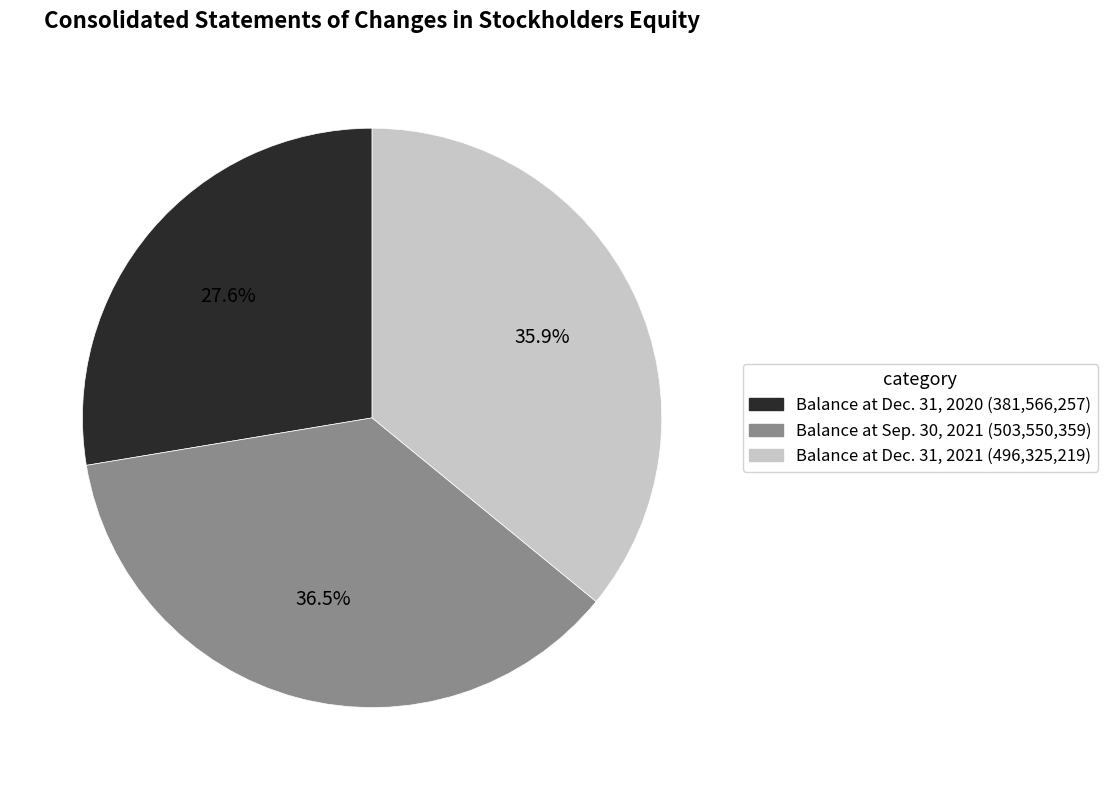

Is Balance at Dec. 31, 2020 the majority of the pie?

No